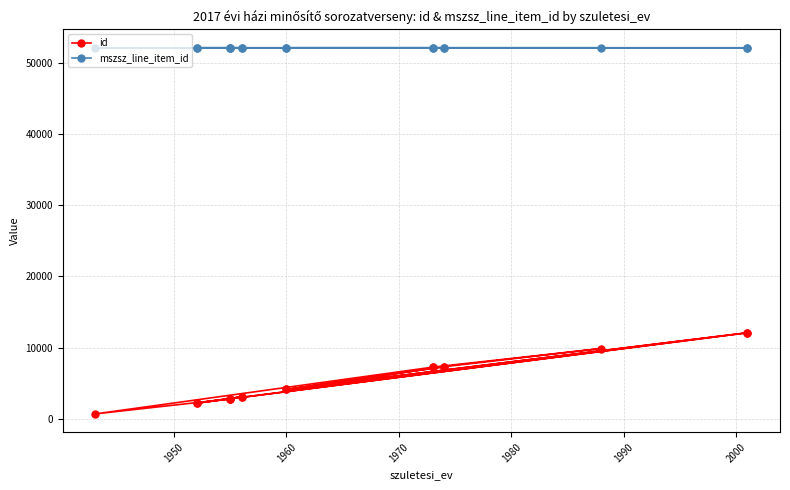

True or false: id has more than 2 points higher than both neighbors.

True